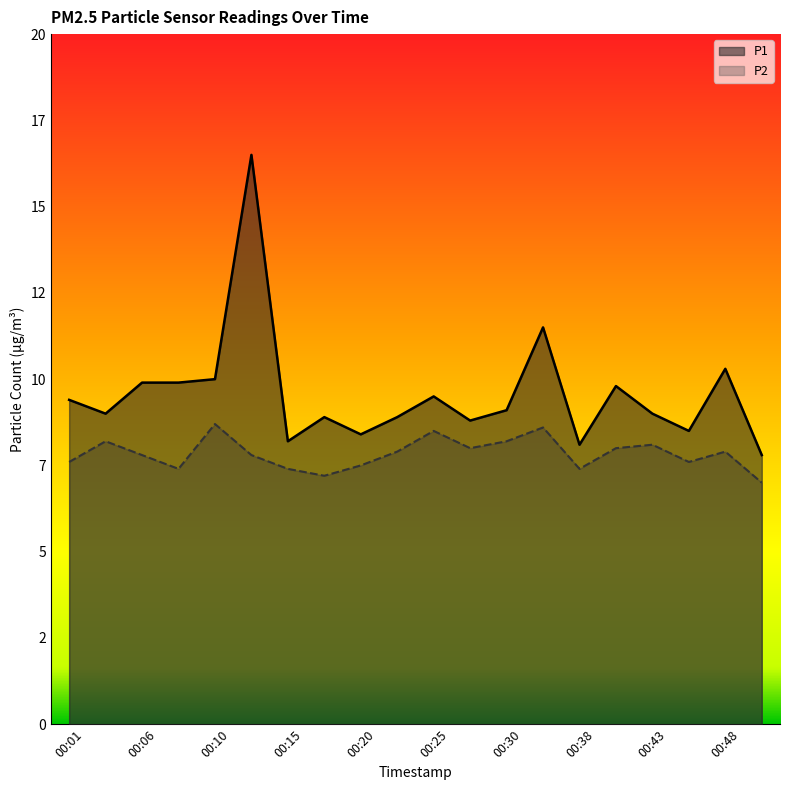

True or false: P1 has more than 1 interior local peaks.

True